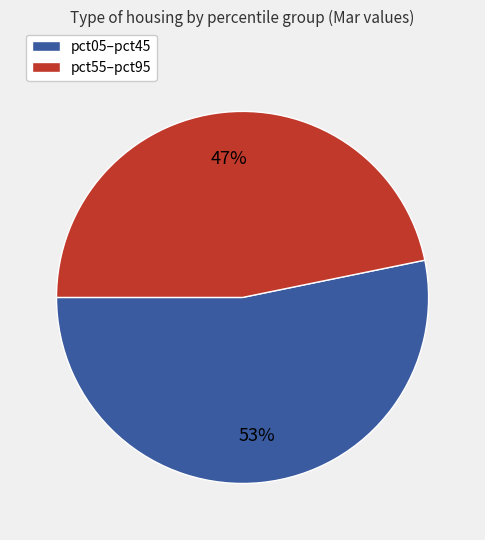

How many segments does this pie chart have?

2